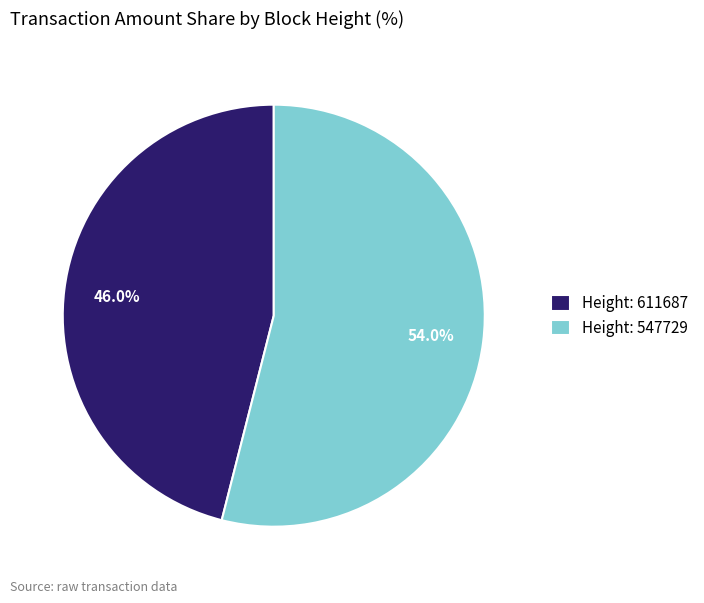

Is Height: 547729 the majority of the pie?

Yes